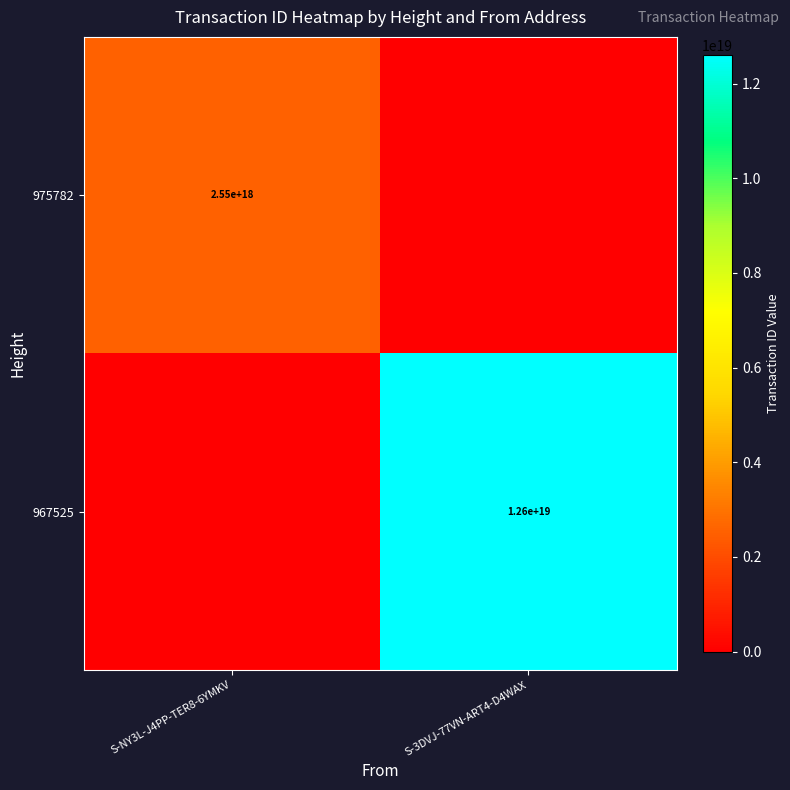

Is the value of 967525 at S-3DVJ-77VN-ART4-D4WAX greater than the value of 975782 at S-NY3L-J4PP-TER8-6YMKV?

Yes